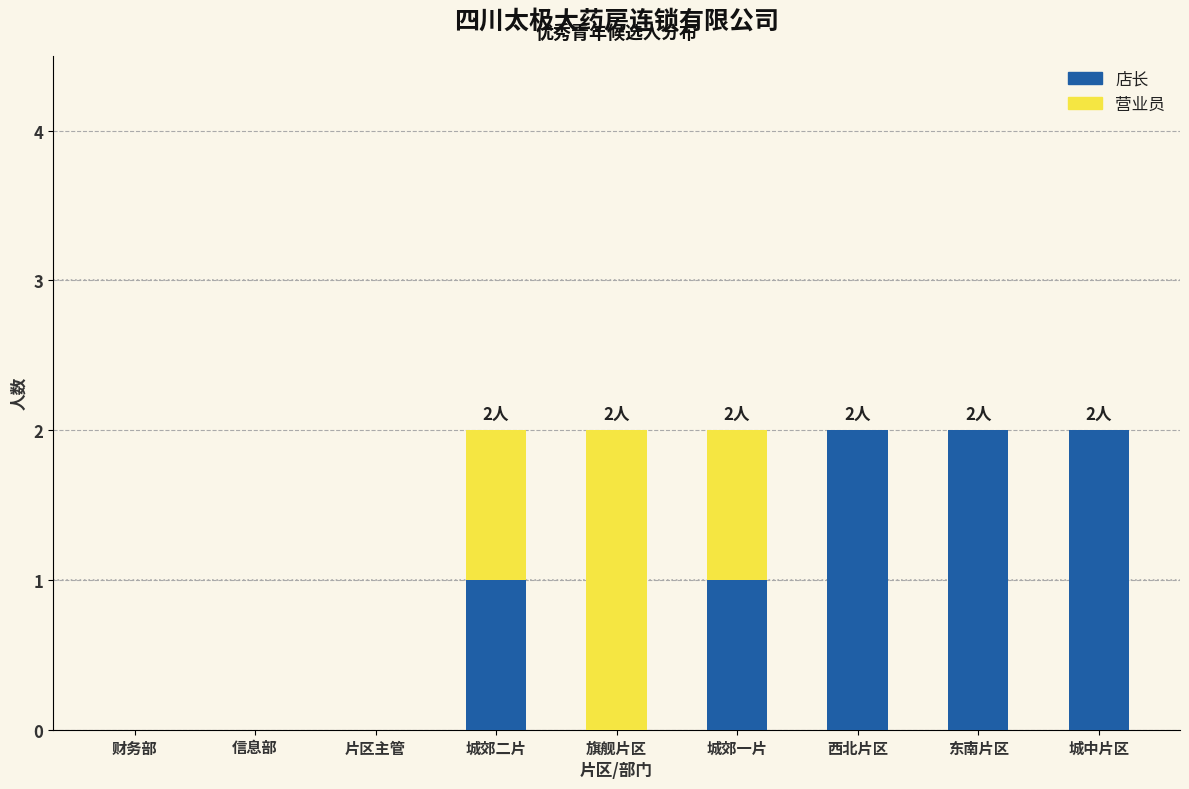

The 店长 series shows 0 at 东南片区. True or false?

False